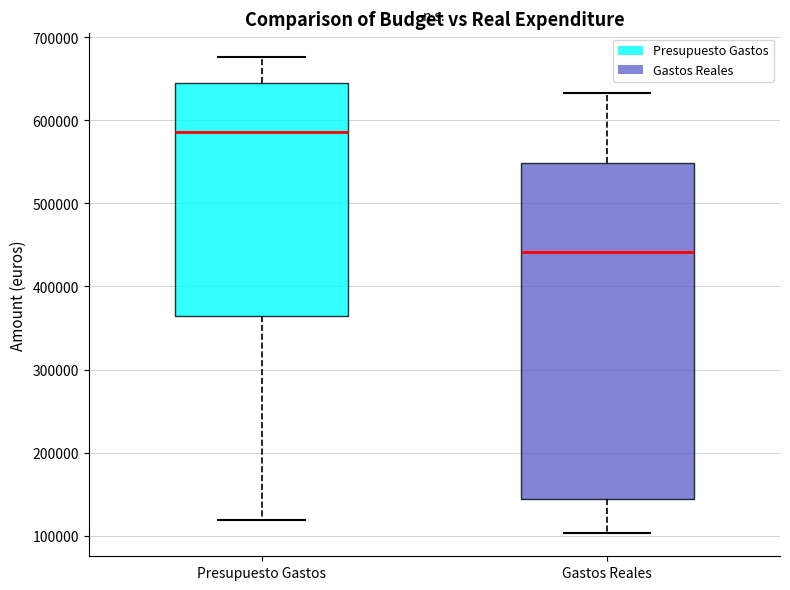

Comparing the boxes themselves (not the whiskers), which one is the tallest?

Gastos Reales